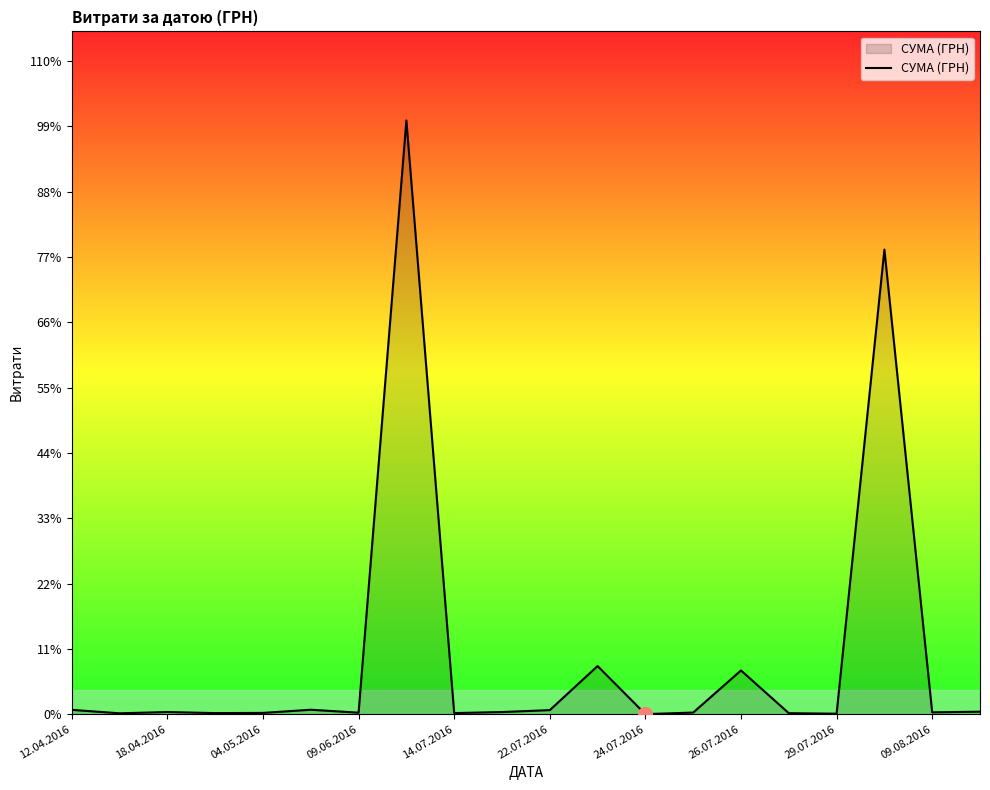

Does the chart have visible grid lines?

No